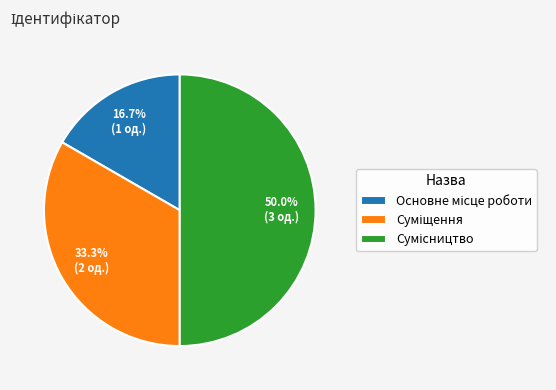

What is the smallest slice in the pie chart?

Основне місце роботи